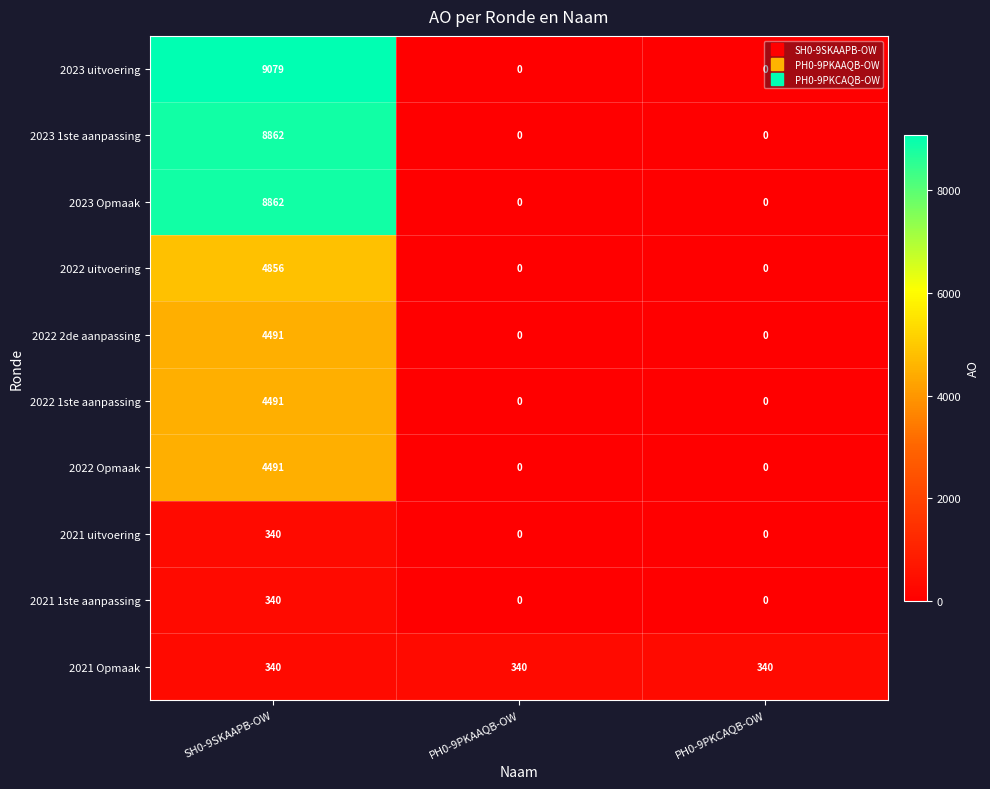

What is the difference between the highest and lowest values at SH0-9SKAAPB-OW?

8739